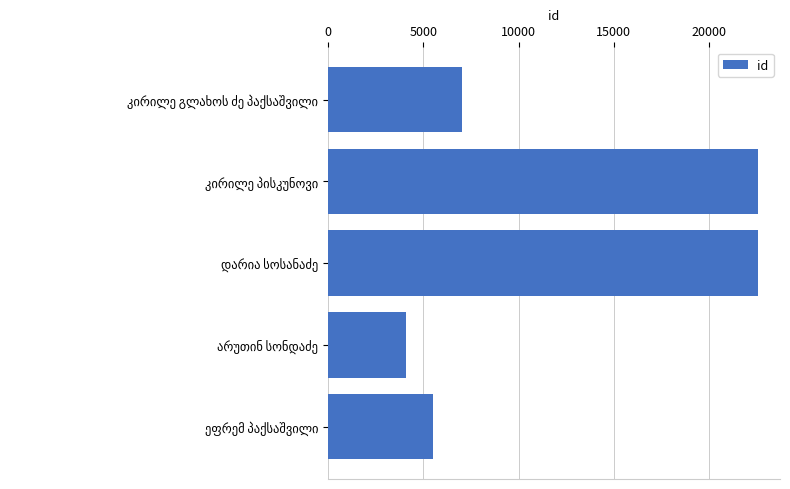

What is the maximum value shown in the chart?

22585